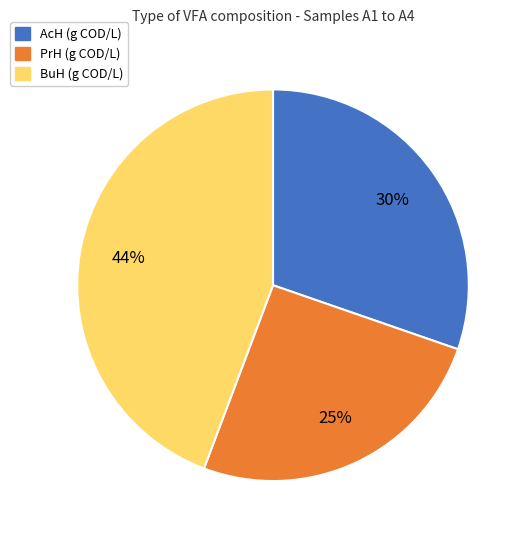

To the nearest percent, what portion does AcH (g COD/L) represent?

30%